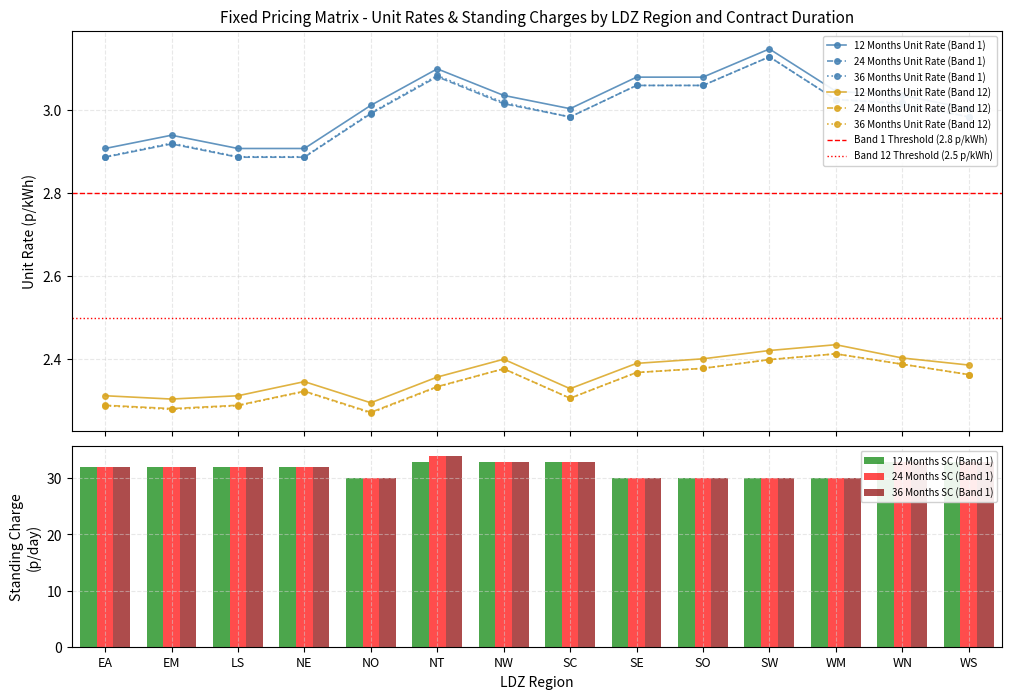

The 12 Months Unit Rate (Band 12) series shows 2.3 at NE. True or false?

True